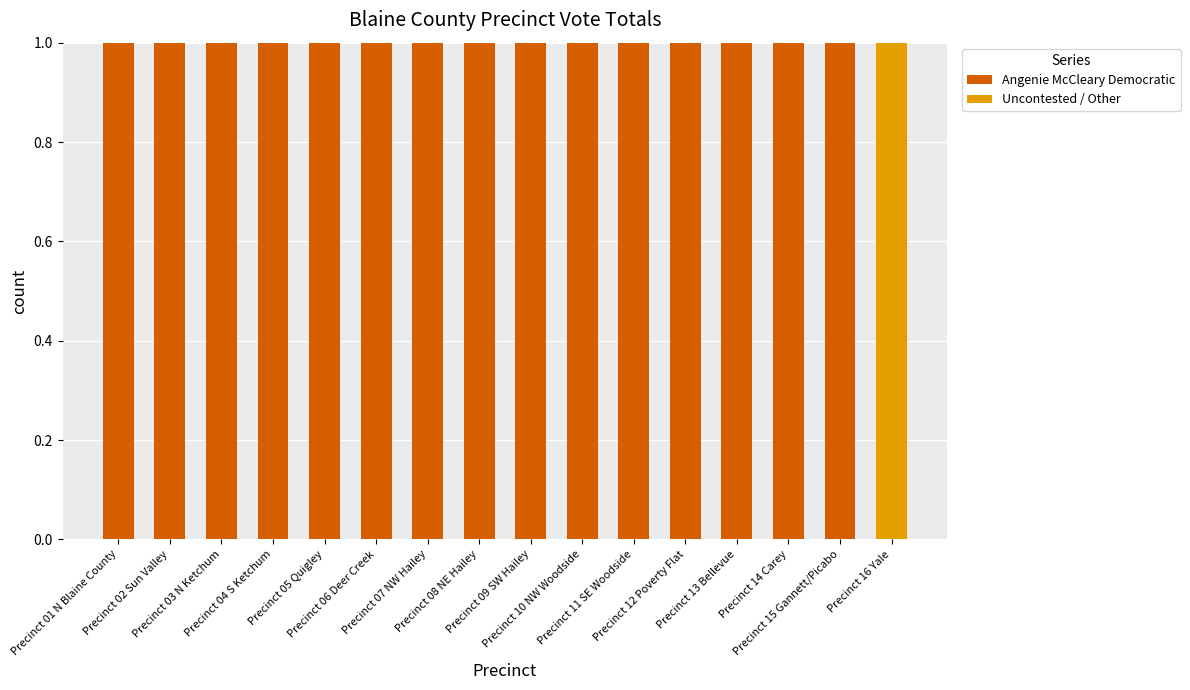

What is the sum of all Angenie McCleary Democratic values?

15